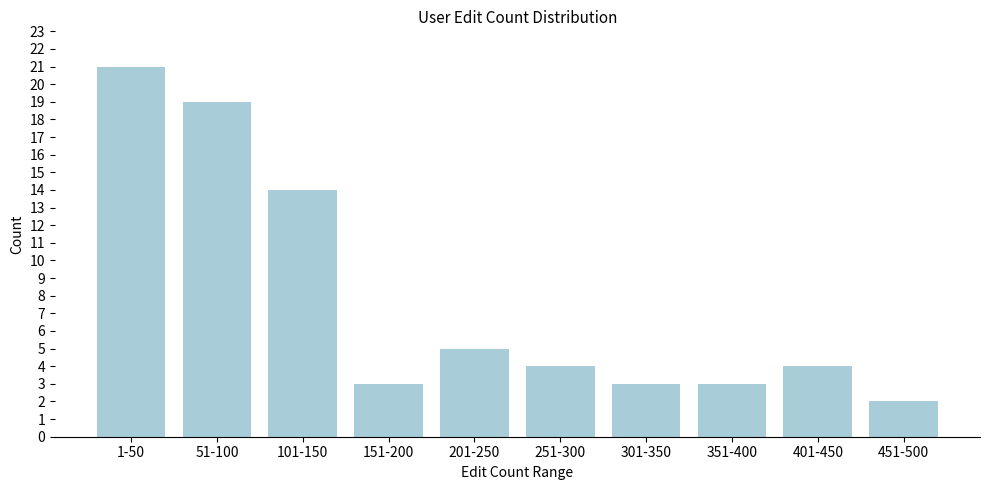

Reading left to right, what are all the values shown in this chart?

21	19	14	3	5	4	3	3	4	2